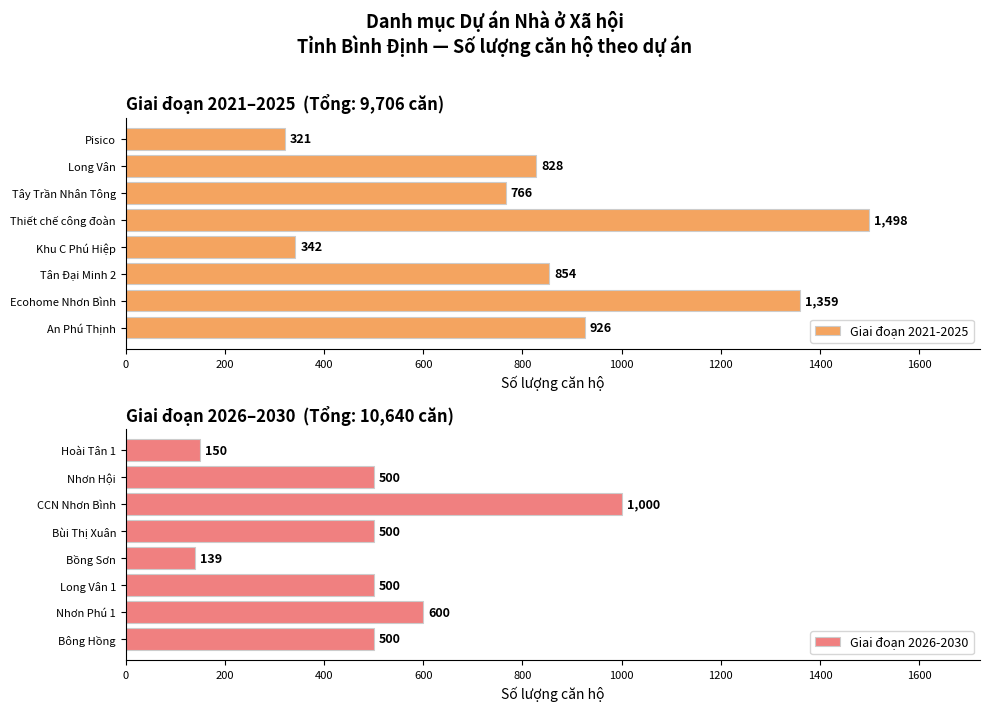

At which label is Giai đoạn 2026-2030 closest to 569?

Nhơn Phú 1